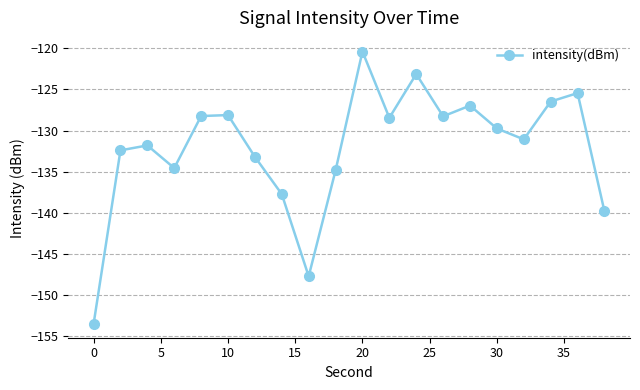

What is the smallest value displayed?

-153.5